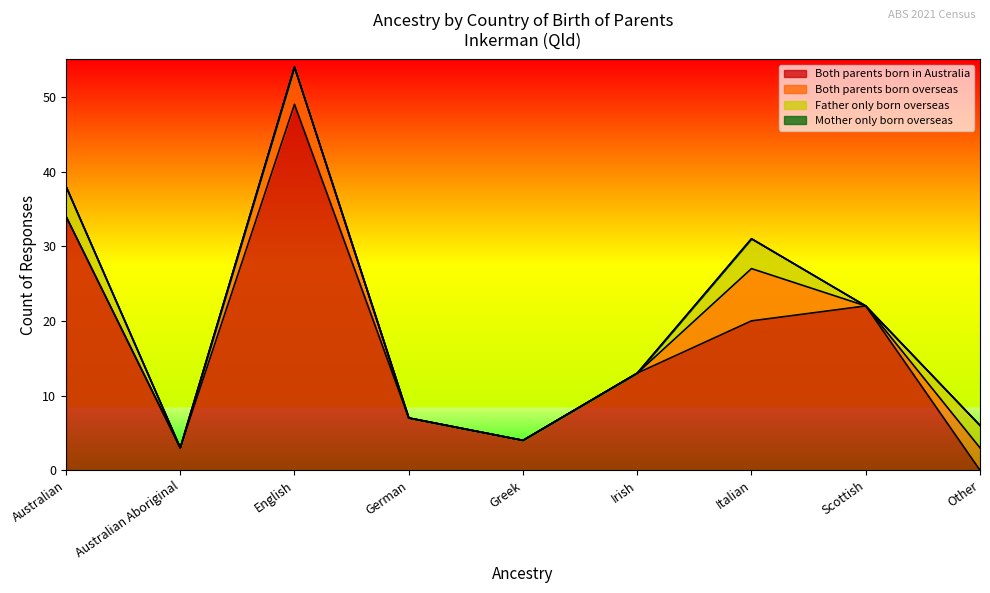

True or false: Both parents born in Australia has a value of 32 at Scottish.

False